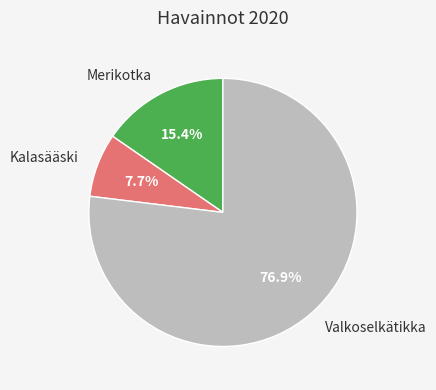

What percentage is the Valkoselkätikka slice, to the nearest percent?

77%